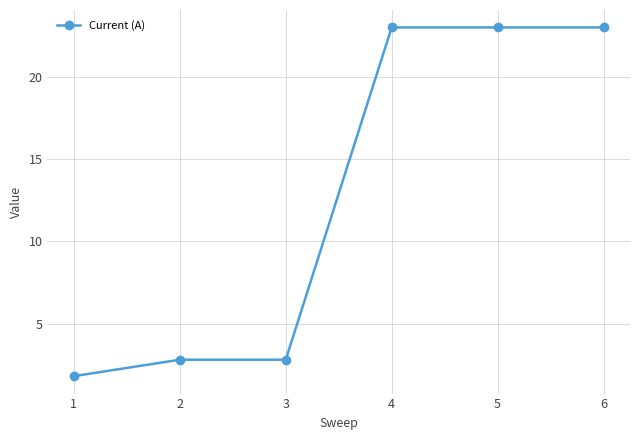

True or false: there are more than 2 points higher than both neighbors.

False